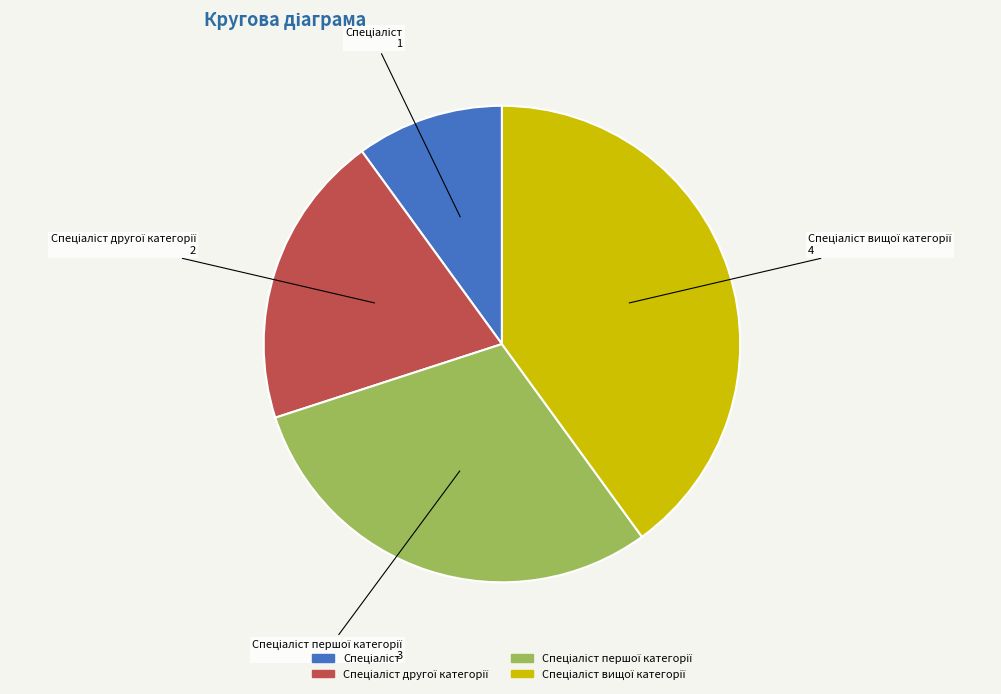

Does any single category account for the majority?

No